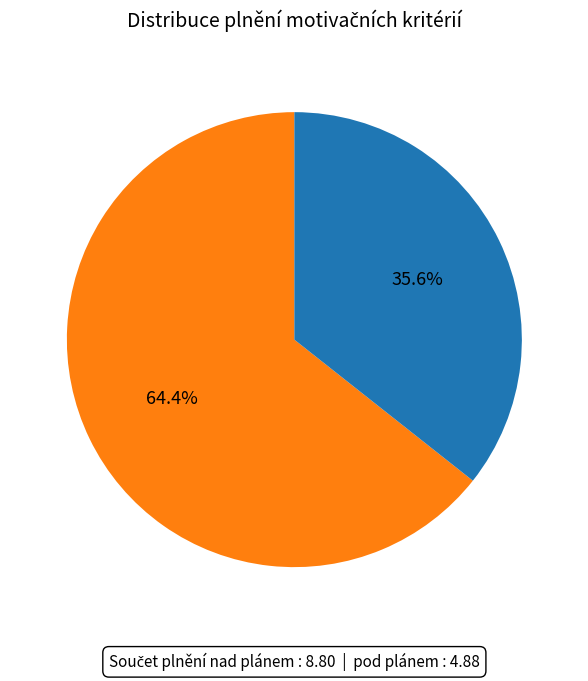

To the nearest percent, what is the difference between the largest and smallest slice percentages?

29%